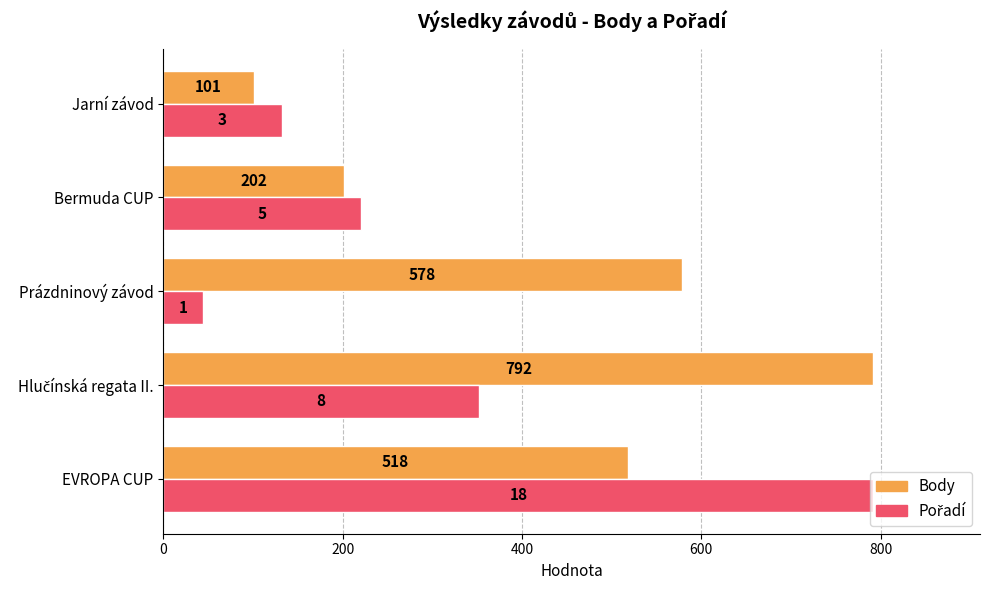

At which category is the sum across all series the highest?

EVROPA CUP